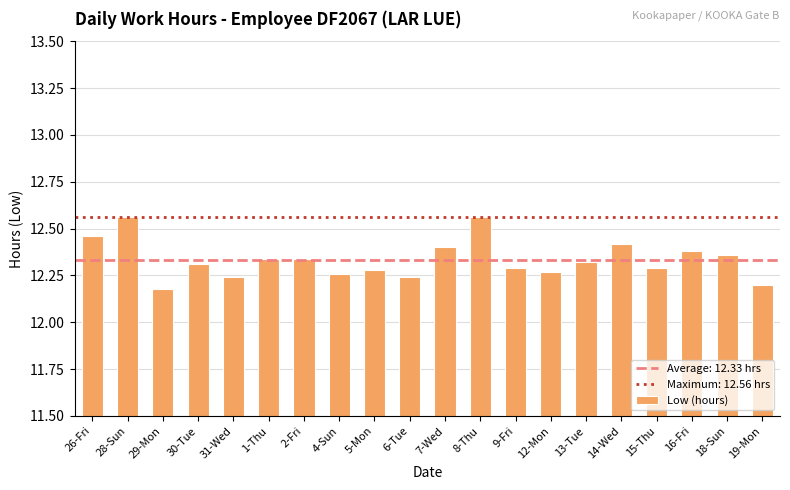

At which label is the value closest to 12?

29-Mon